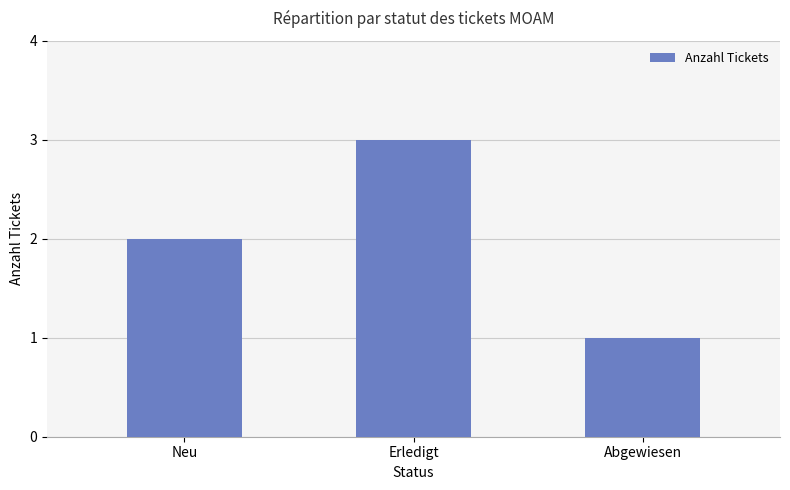

What is the smallest value displayed?

1